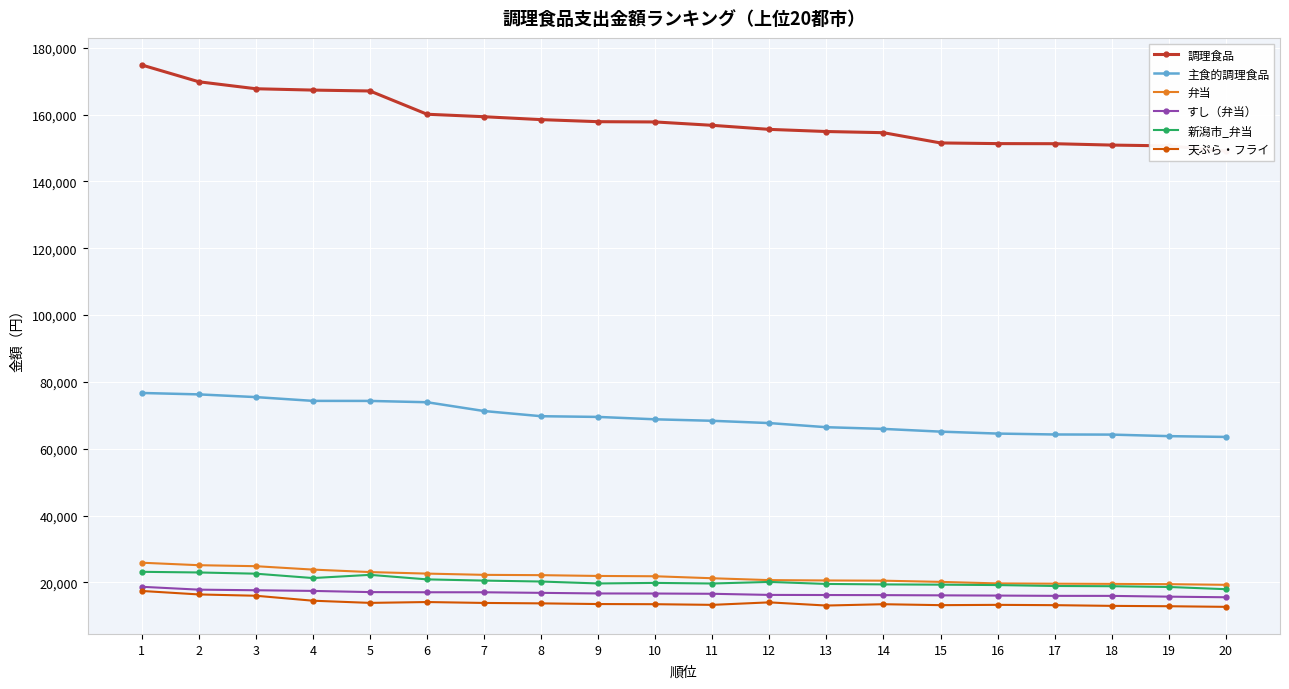

True or false: 主食的調理食品 has more than 2 points higher than both neighbors.

False